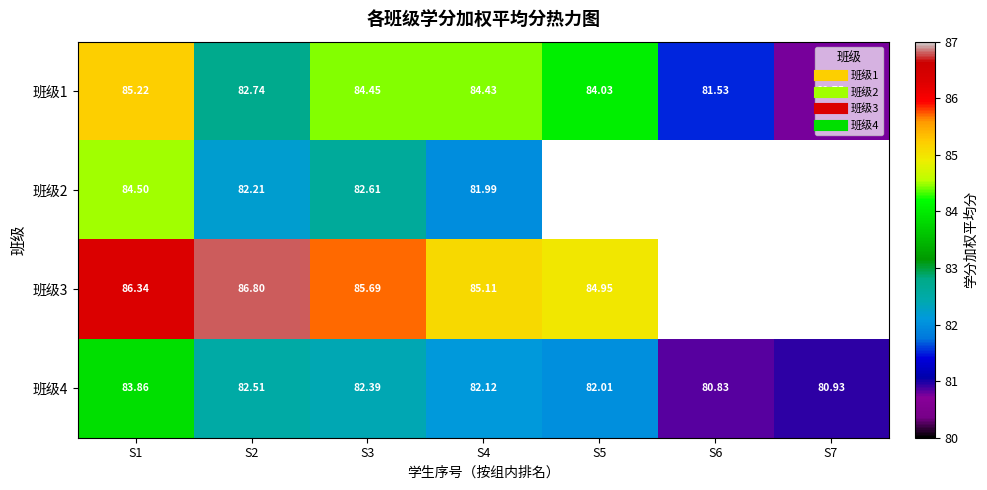

How many categories are shown in the chart?

7